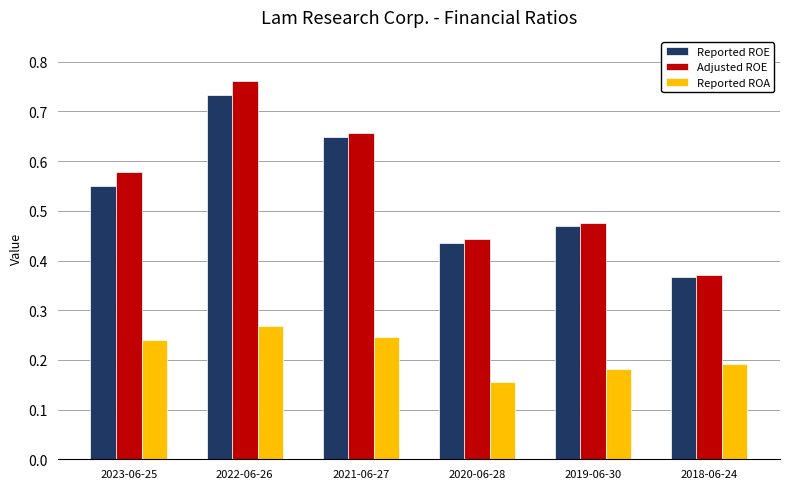

What is the label of the 2nd bar from the left?

2022-06-26